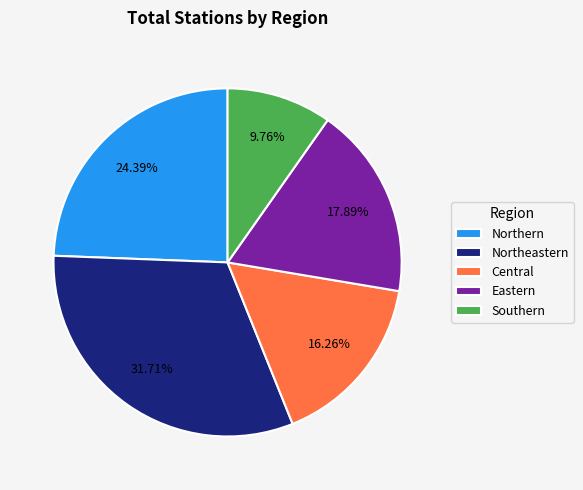

Is there a majority slice in this chart?

No